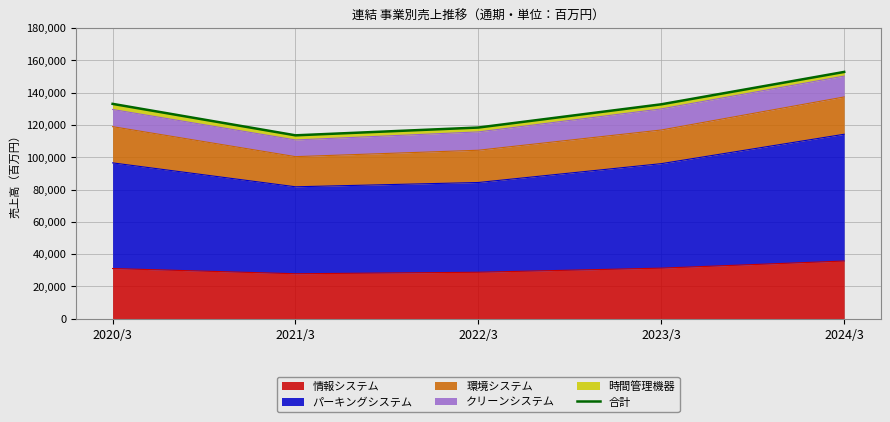

Rank the categories by value from highest to lowest.

2024/3, 2020/3, 2023/3, 2022/3, 2021/3